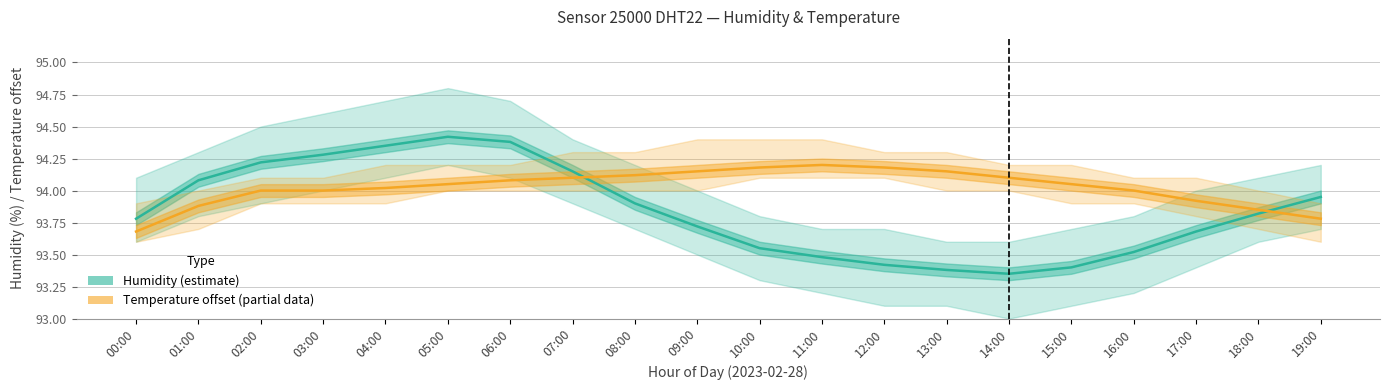

Does the chart display data point markers on the line(s)?

No